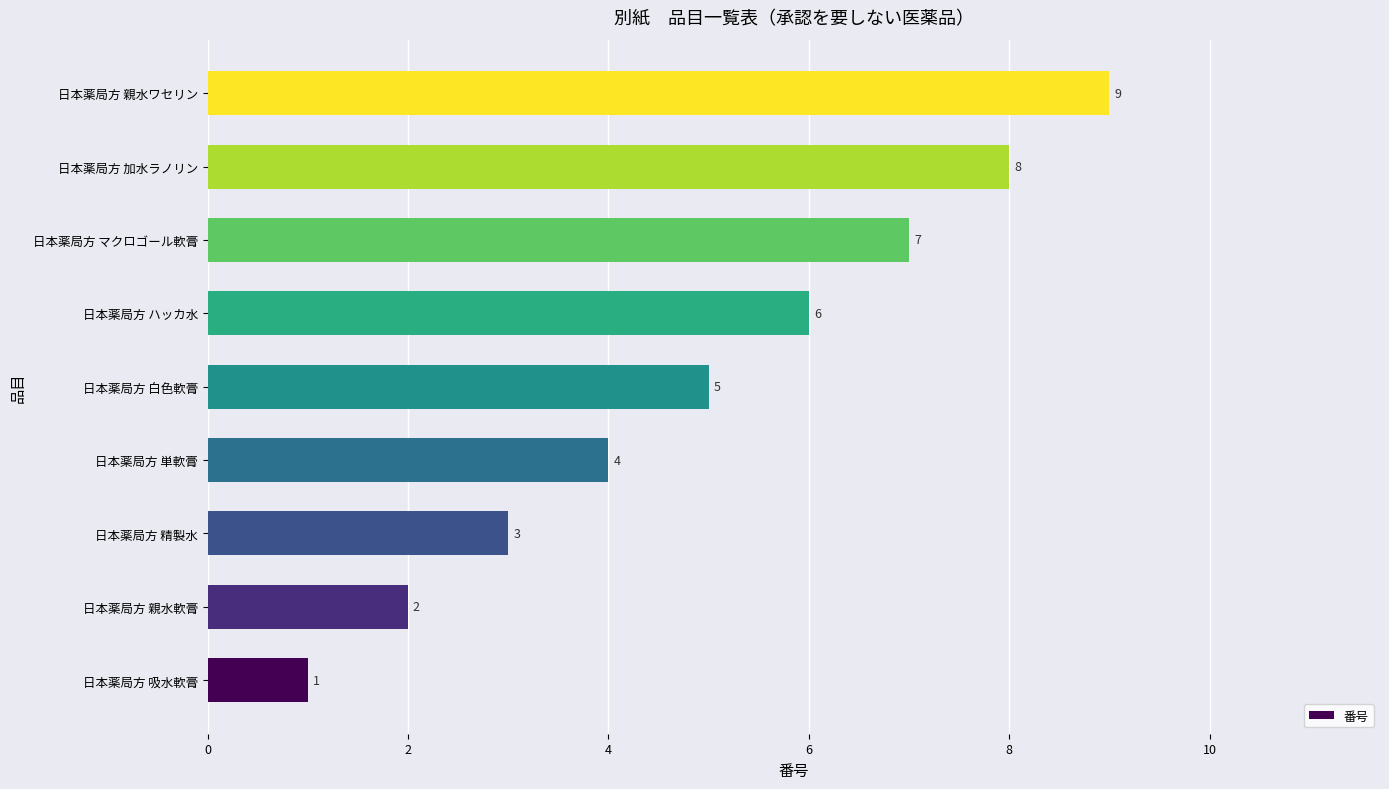

Rank the categories by value from highest to lowest.

日本薬局方 親水ワセリン, 日本薬局方 加水ラノリン, 日本薬局方 マクロゴール軟膏, 日本薬局方 ハッカ水, 日本薬局方 白色軟膏, 日本薬局方 単軟膏, 日本薬局方 精製水, 日本薬局方 親水軟膏, 日本薬局方 吸水軟膏